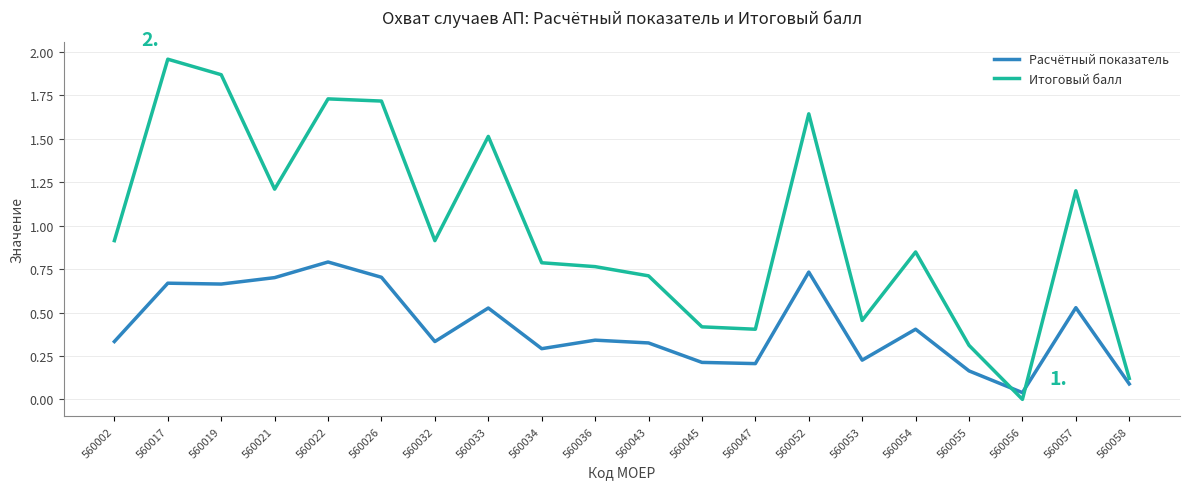

Rank the series by their average value, from highest to lowest.

Итоговый балл, Расчётный показатель